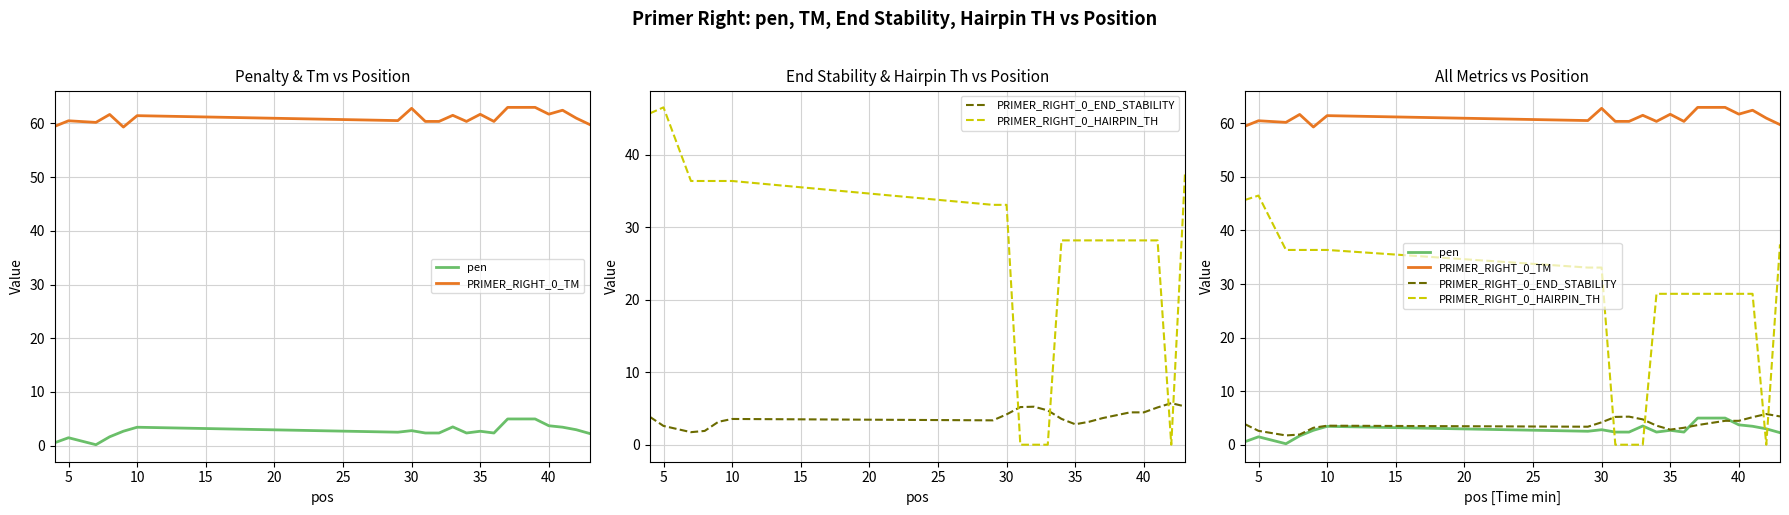

True or false: PRIMER_RIGHT_0_END_STABILITY and PRIMER_RIGHT_0_HAIRPIN_TH cross at least once.

True